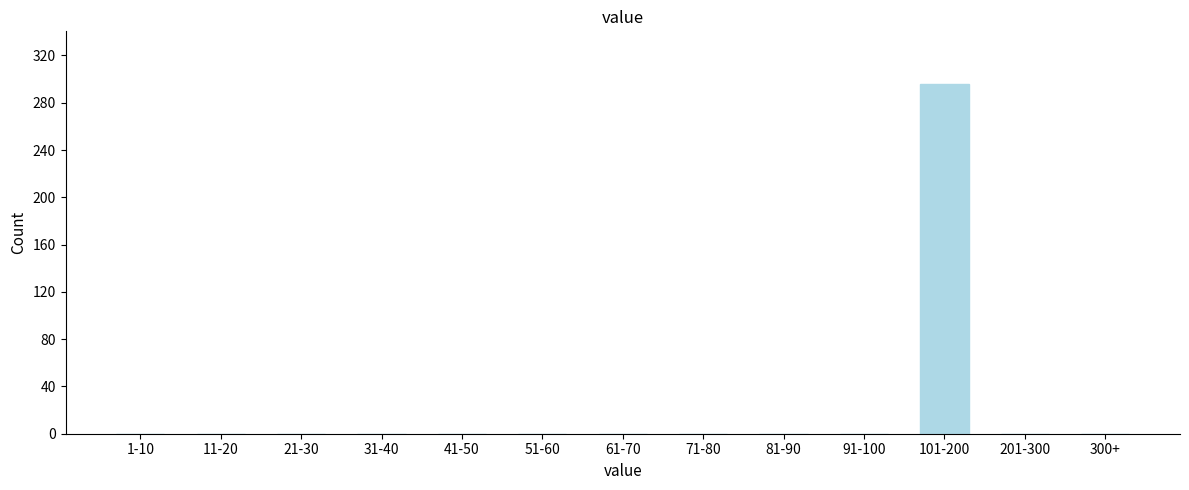

Reading right to left, extract all data points from this chart.

300+=0	201-300=0	101-200=296	91-100=0	81-90=0	71-80=0	61-70=0	51-60=0	41-50=0	31-40=0	21-30=0	11-20=0	1-10=0